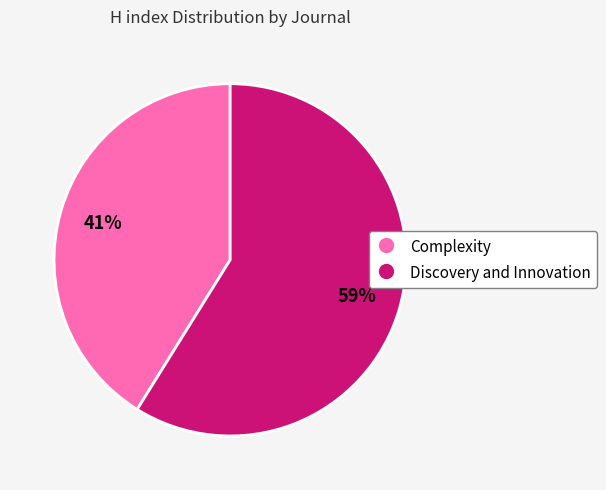

Is Discovery and Innovation the majority of the pie?

Yes